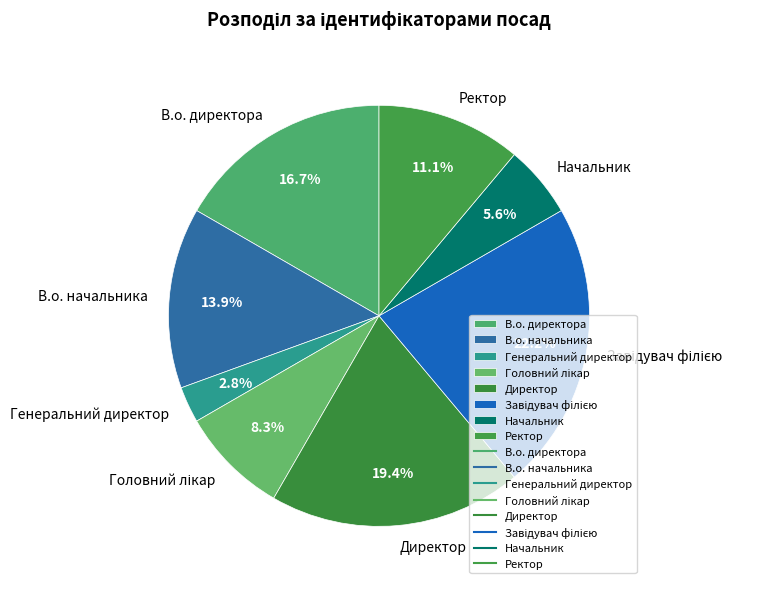

What is the smallest slice in the pie chart?

Генеральний директор